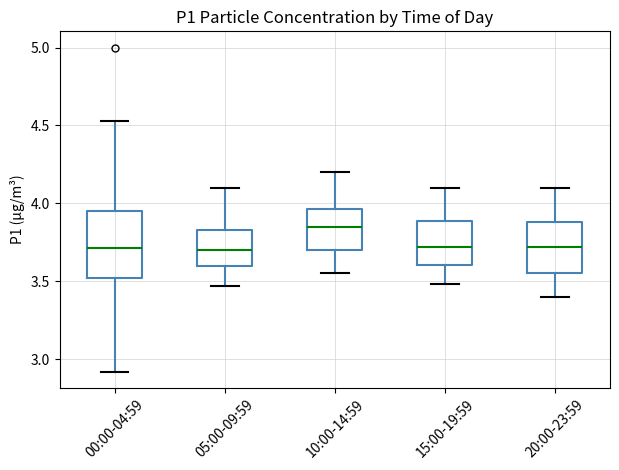

Comparing the boxes themselves (not the whiskers), which one is the tallest?

00:00-04:59